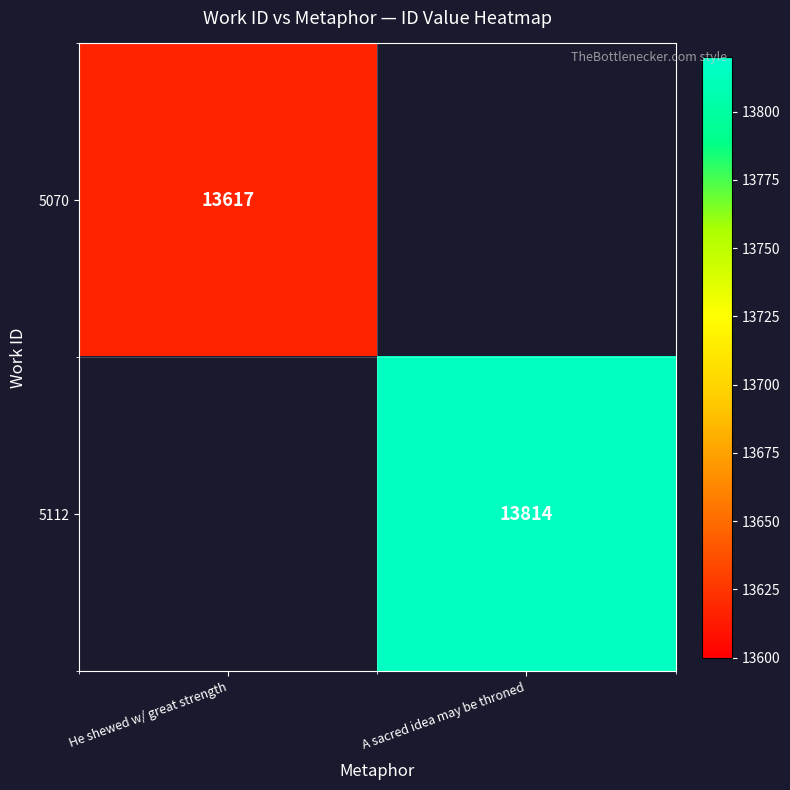

Count the number of data series in this chart.

2